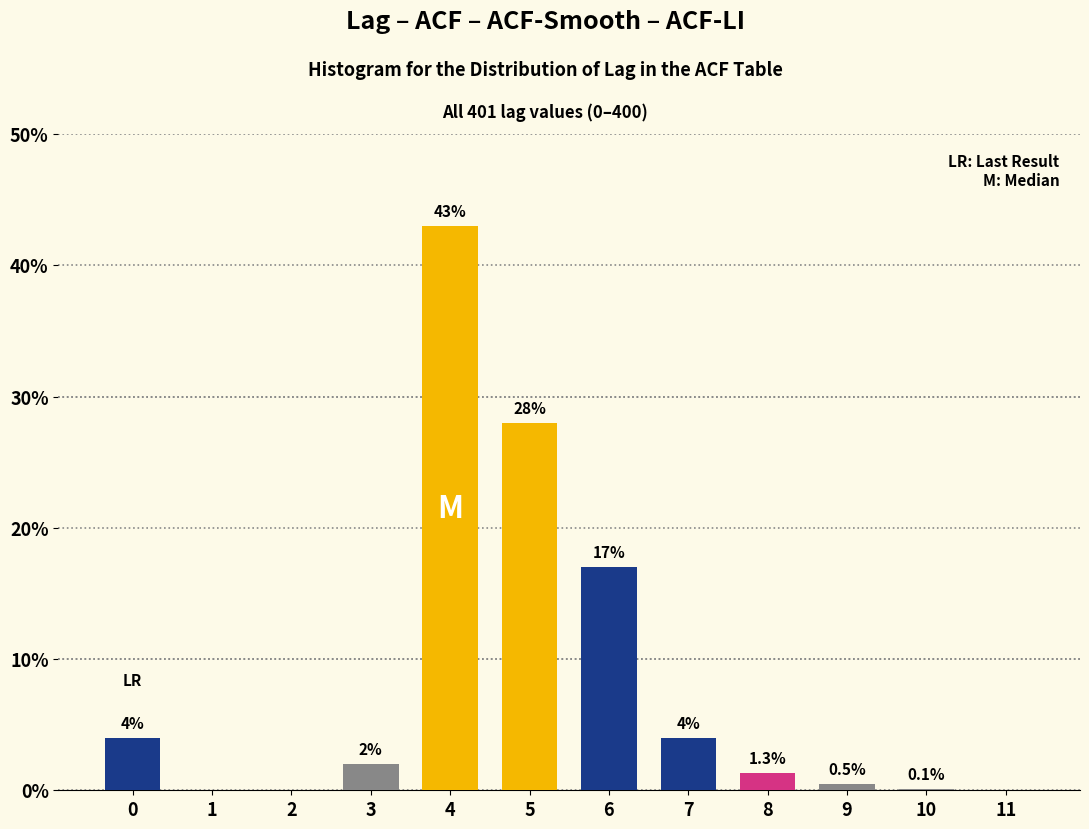

Reading left to right, list all the values displayed in this chart.

0=4.0	1=0.0	2=0.0	3=2.0	4=43.0	5=28.0	6=17.0	7=4.0	8=1.3	9=0.5	10=0.1	11=0.0